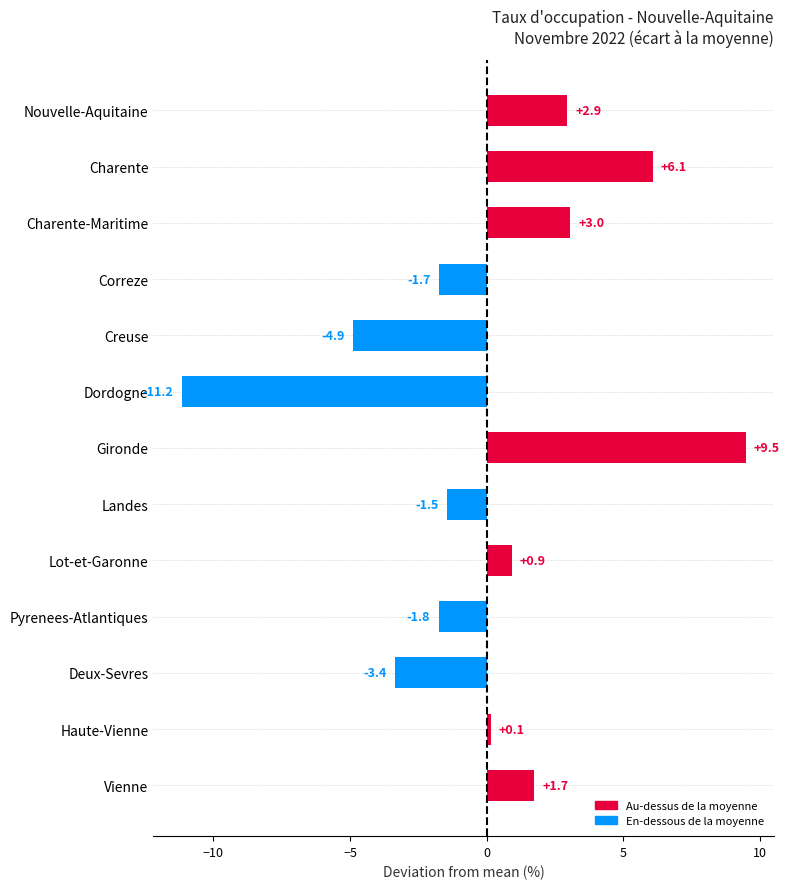

Rank the categories by value from lowest to highest.

Dordogne, Creuse, Deux-Sevres, Pyrenees-Atlantiques, Correze, Landes, Haute-Vienne, Lot-et-Garonne, Vienne, Nouvelle-Aquitaine, Charente-Maritime, Charente, Gironde